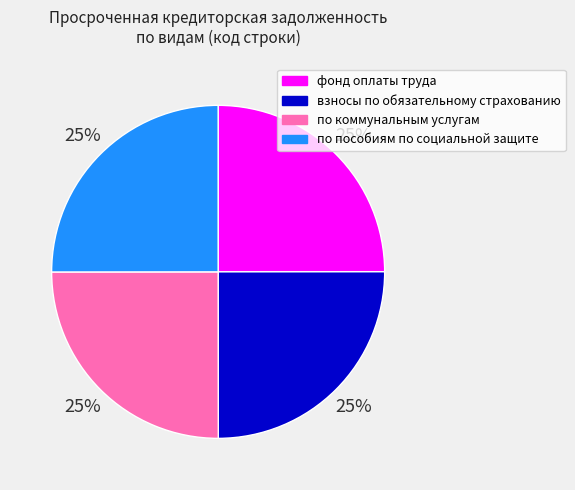

Approximately how many times larger is the value at по коммунальным услугам compared to фонд оплаты труда?

1.0